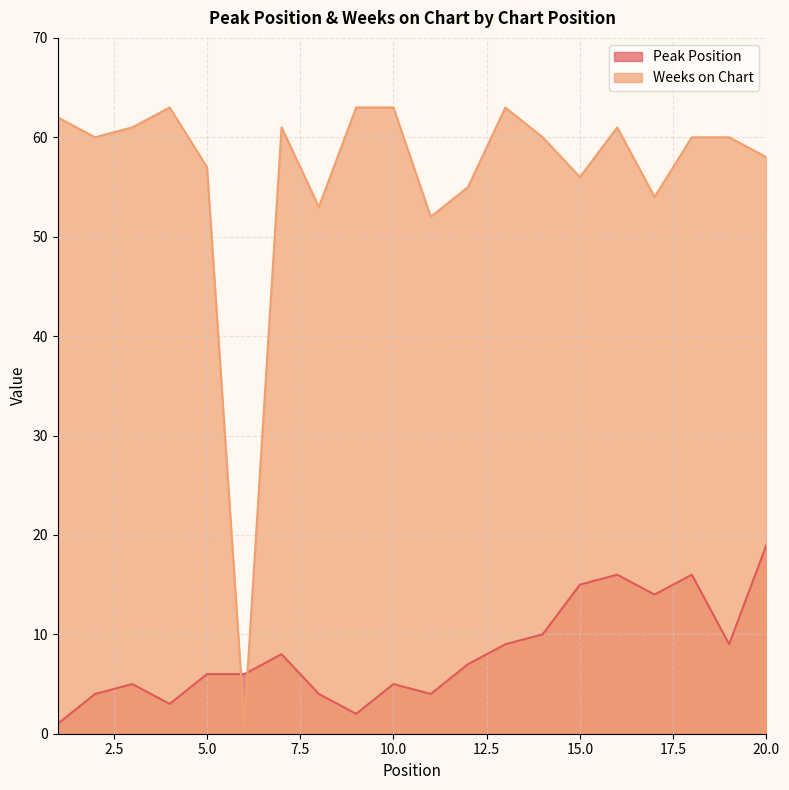

The Peak Position series shows 4 at 8. True or false?

True